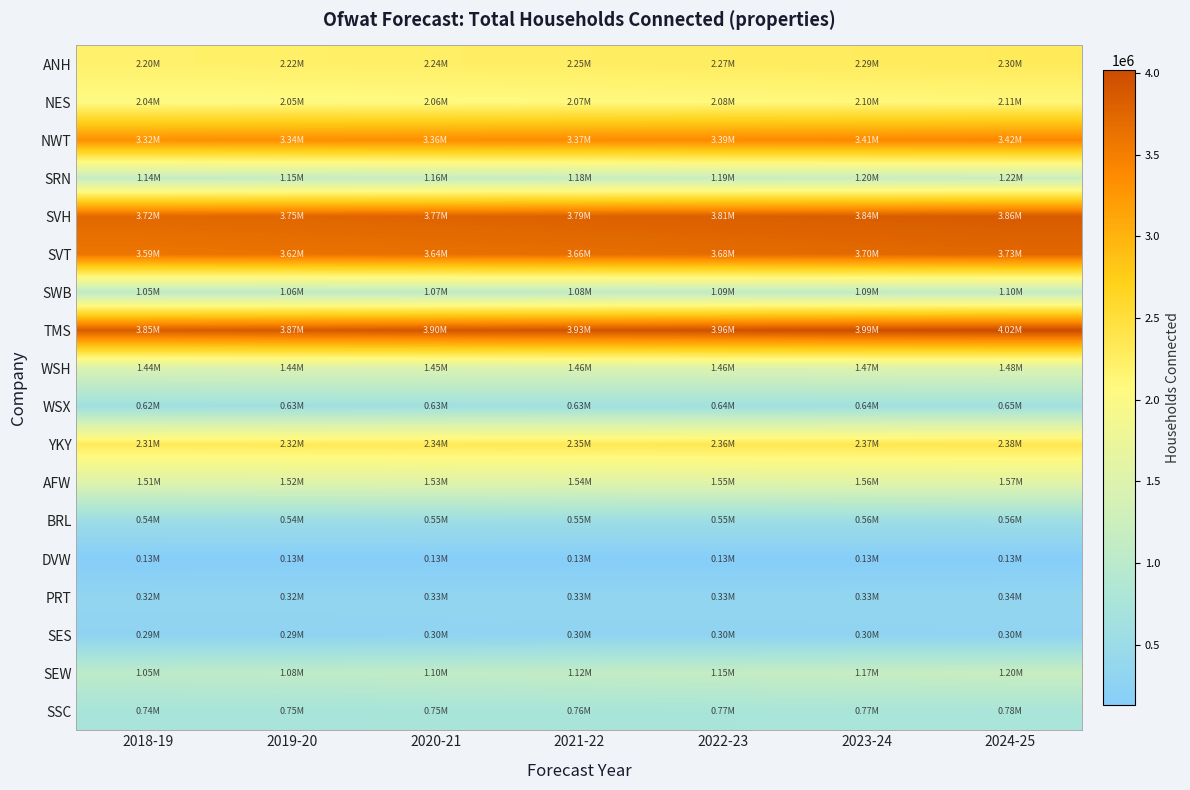

What is the spread (max minus min) of values at 2018-19?

3717591.7